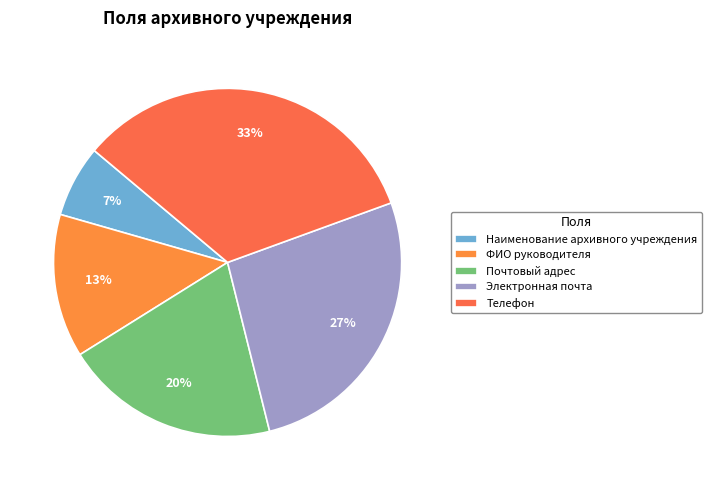

Rank the categories by value from lowest to highest.

Наименование архивного учреждения, ФИО руководителя, Почтовый адрес, Электронная почта, Телефон